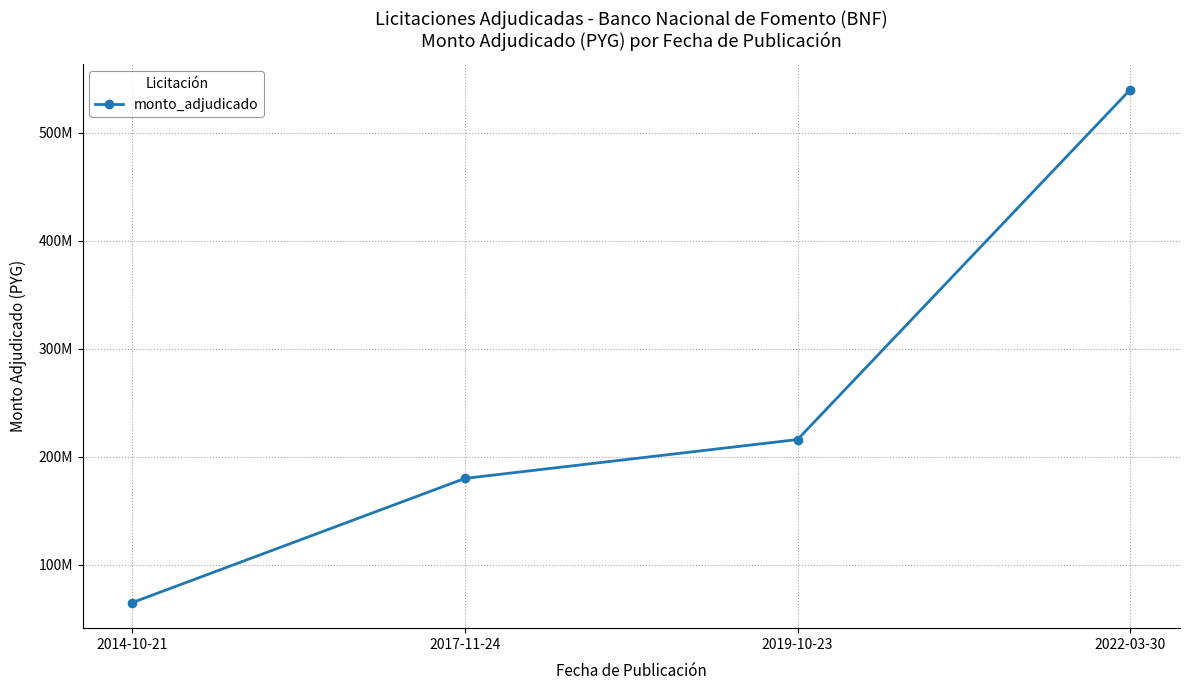

List the labels in order of value, largest first.

2022-03-30, 2019-10-23, 2017-11-24, 2014-10-21